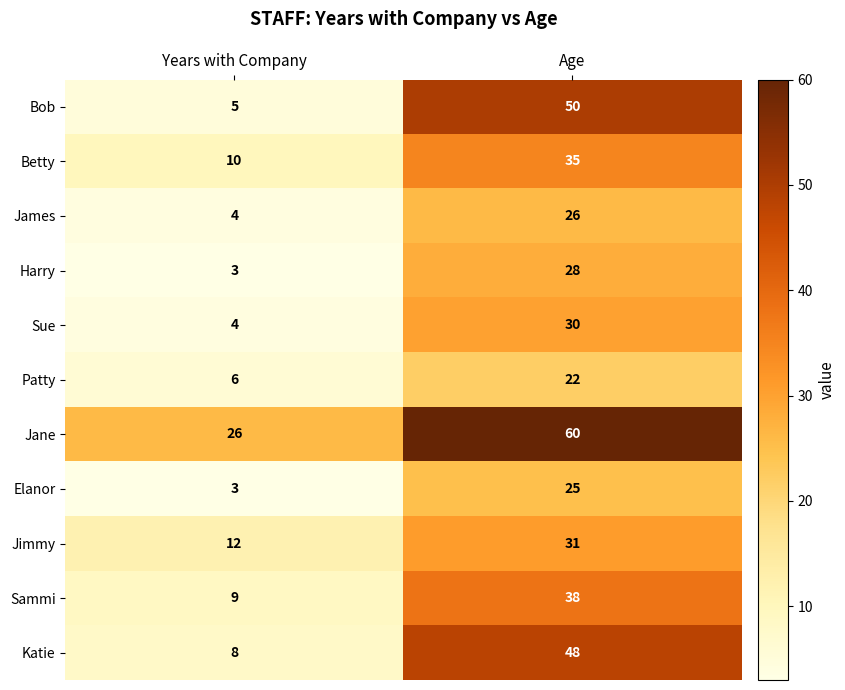

What is the maximum value for Bob?

50